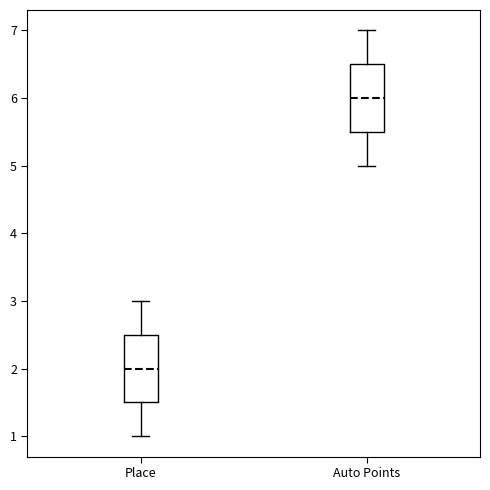

Reading left to right, transcribe this box plot: for each box, give where its median line is, the range the box spans, and where its two whiskers end, as read against the y-axis. The values are not printed on the chart, so give them approximately, as read against the axis.

Place: median 2.0, box 1.5 to 2.5, whiskers 1.0 to 3.0
Auto Points: median 6.0, box 5.5 to 6.5, whiskers 5.0 to 7.0